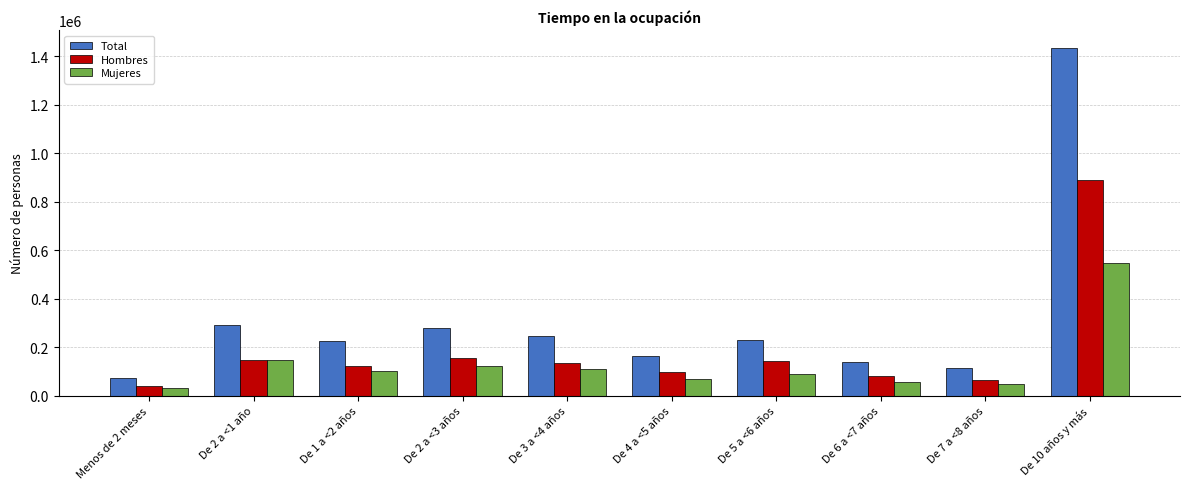

Rank the series by their maximum value, from lowest to highest.

Mujeres, Hombres, Total